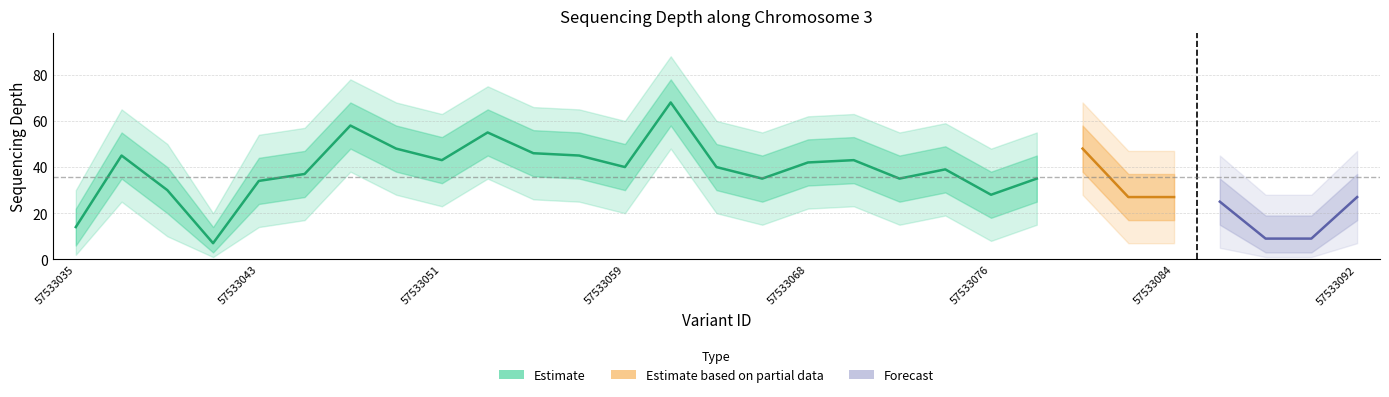

What is the difference between the maximum and second lowest values in the depth_lower series?

55